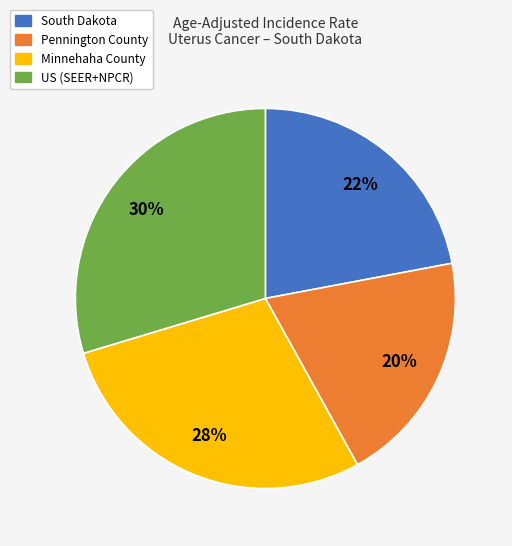

Which slice is the smallest?

Pennington County